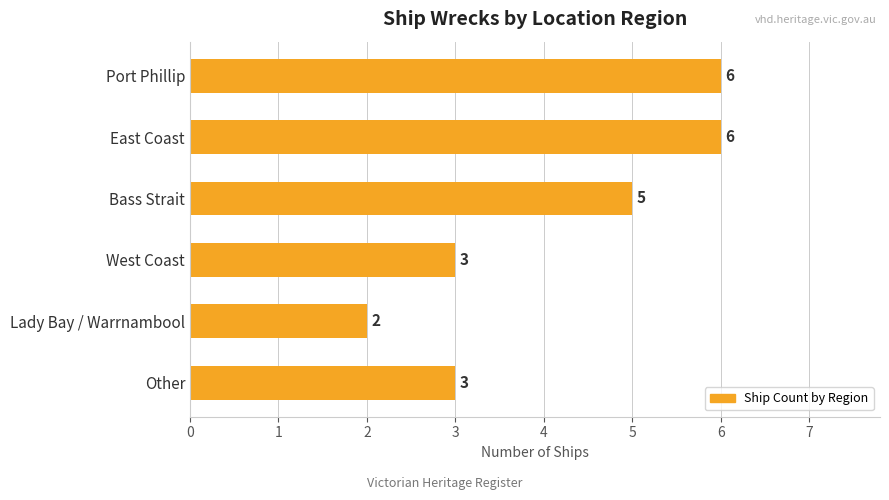

What is the difference between the maximum and minimum values?

4